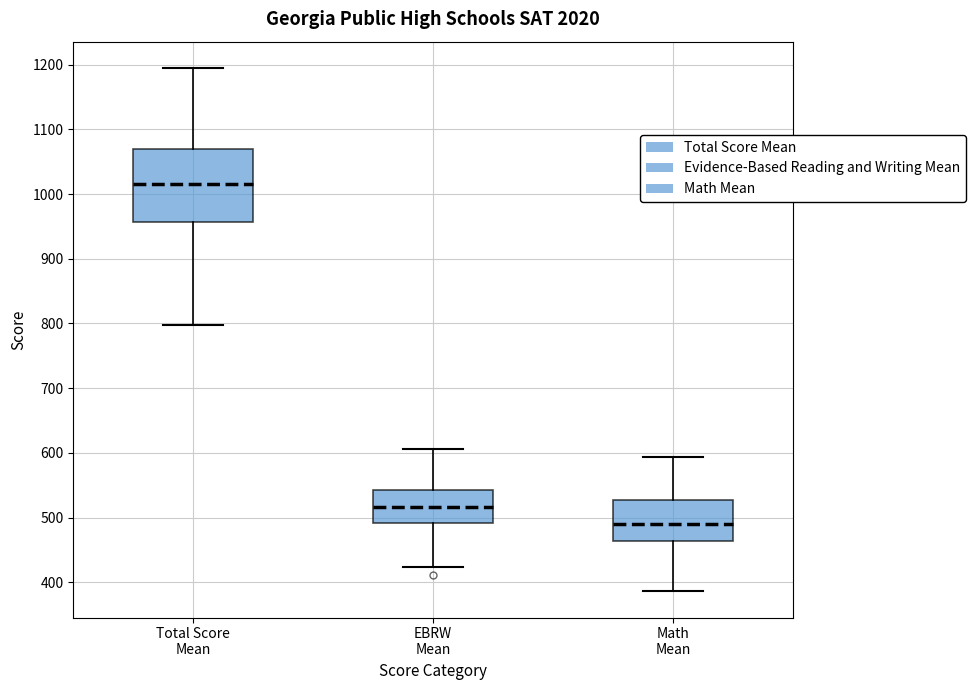

Comparing the boxes themselves (not the whiskers), which one is the tallest?

Total Score Mean